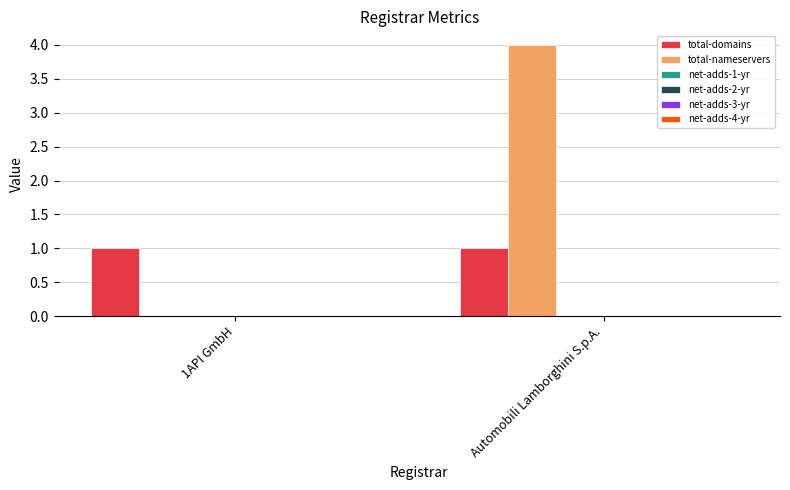

Are the bars horizontal?

No